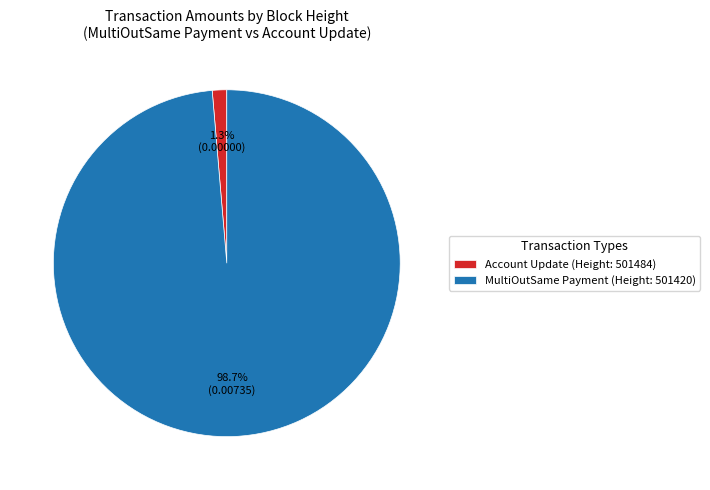

Which category has the biggest portion of the pie?

MultiOutSame Payment (Height: 501420)